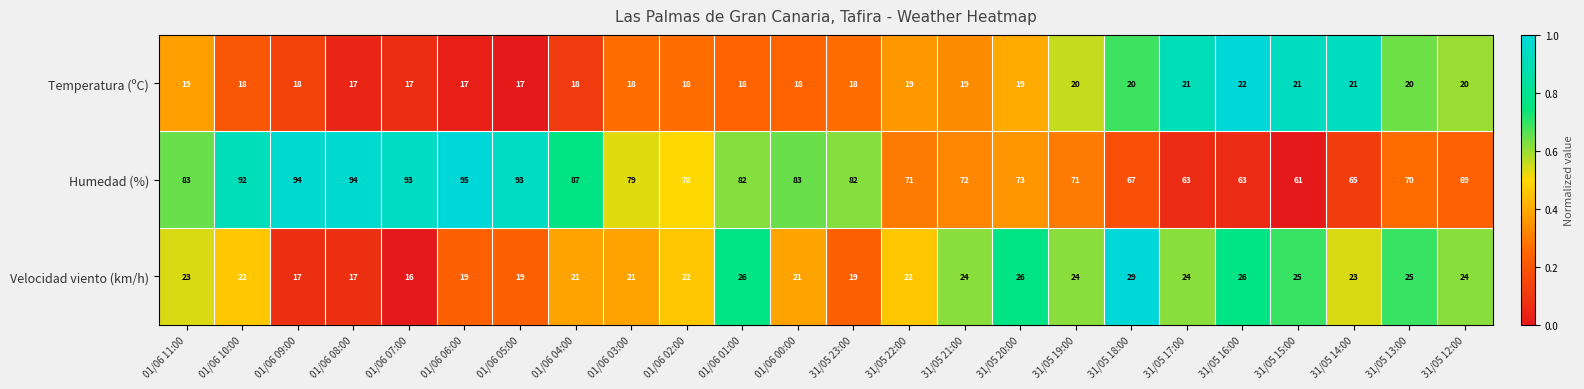

Count the number of categories in the chart.

24